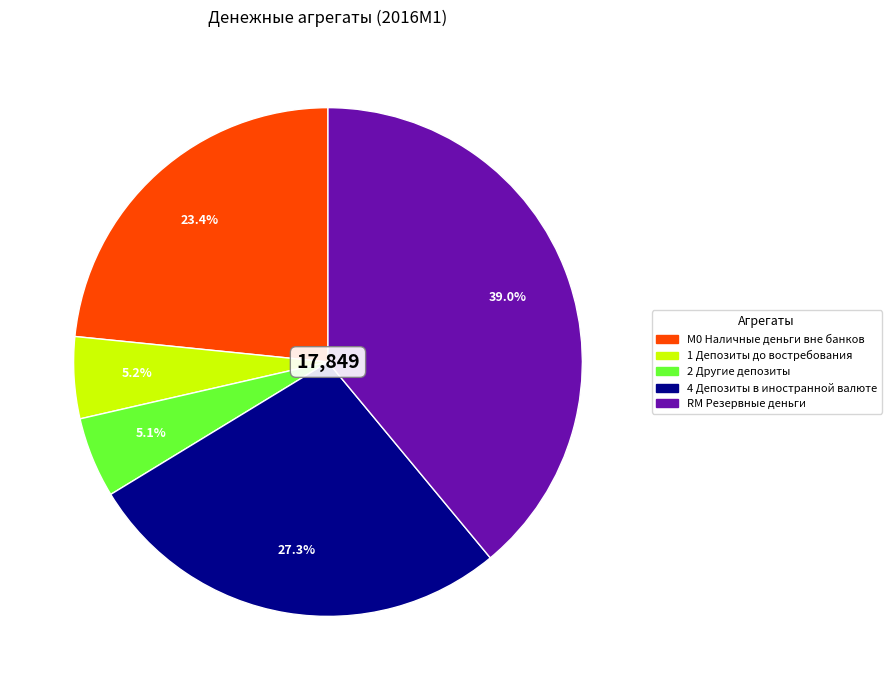

Does 1 Депозиты до востребования account for over 50% of the chart?

No